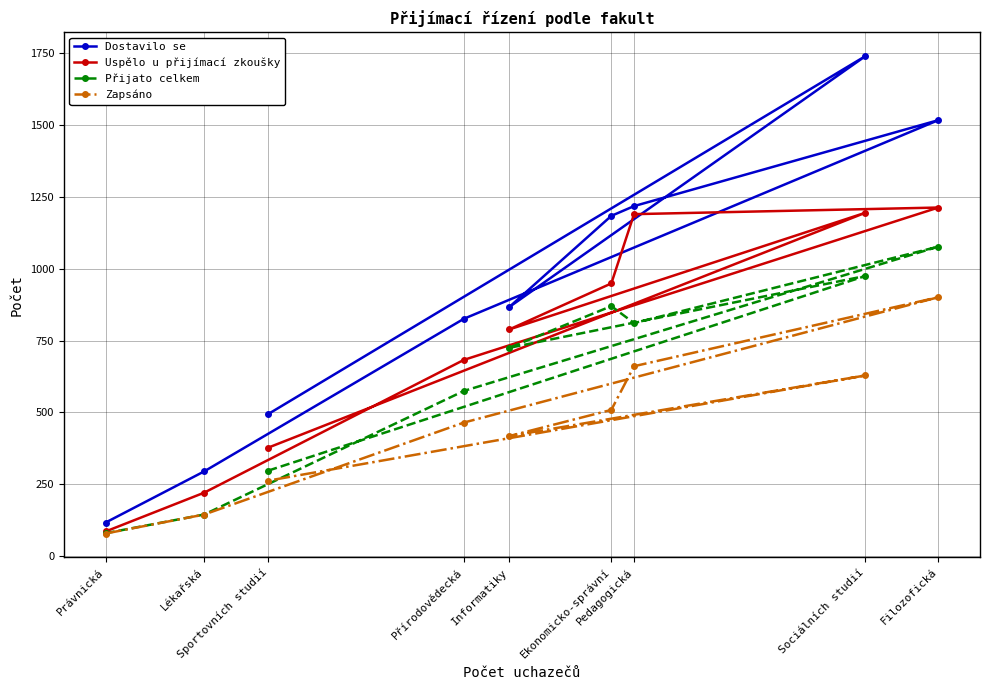

How many values in the Přijato celkem series exceed 725?

4